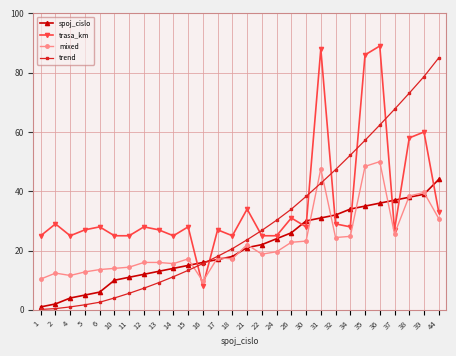

Between which two adjacent categories do trend and mixed first intersect?

15 and 16